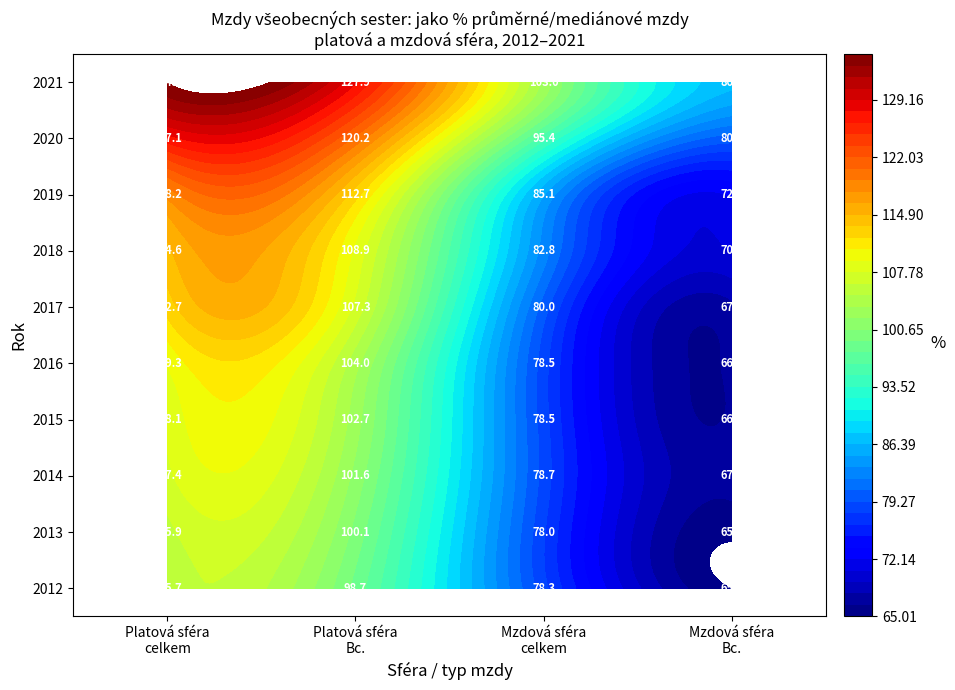

Reading left to right, transcribe all the data shown in this chart.

2012_platova: 105.7	98.7
2013_platova: 105.9	100.1
2014_platova: 107.4	101.6
2015_platova: 108.1	102.7
2016_platova: 109.3	104.0
2017_platova: 112.7	107.3
2018_platova: 114.6	108.9
2019_platova: 118.2	112.7
2020_platova: 127.1	120.2
2021_platova: 134.9	127.9
2012_mzdova: 78.3	65.0
2013_mzdova: 78.0	65.3
2014_mzdova: 78.7	67.0
2015_mzdova: 78.5	66.6
2016_mzdova: 78.5	66.7
2017_mzdova: 80.0	67.5
2018_mzdova: 82.8	70.8
2019_mzdova: 85.1	72.3
2020_mzdova: 95.4	80.0
2021_mzdova: 103.0	86.9